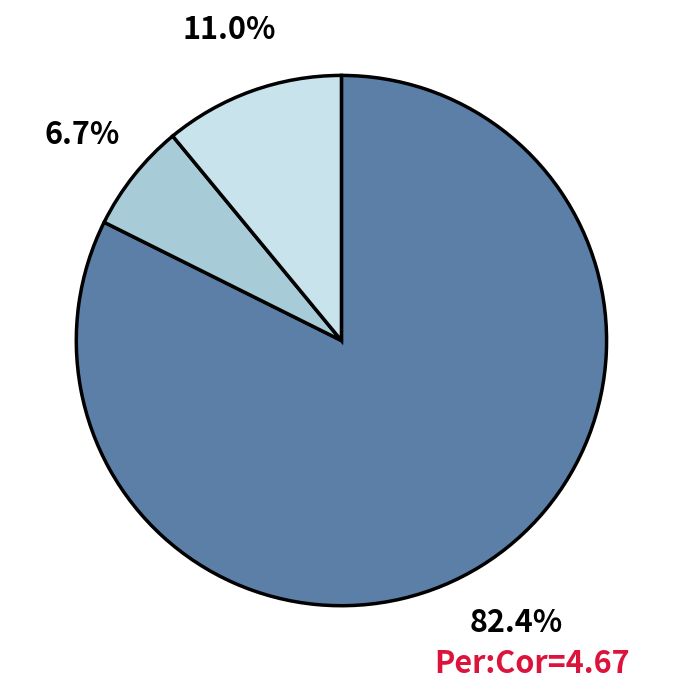

Does any single category account for the majority?

Yes